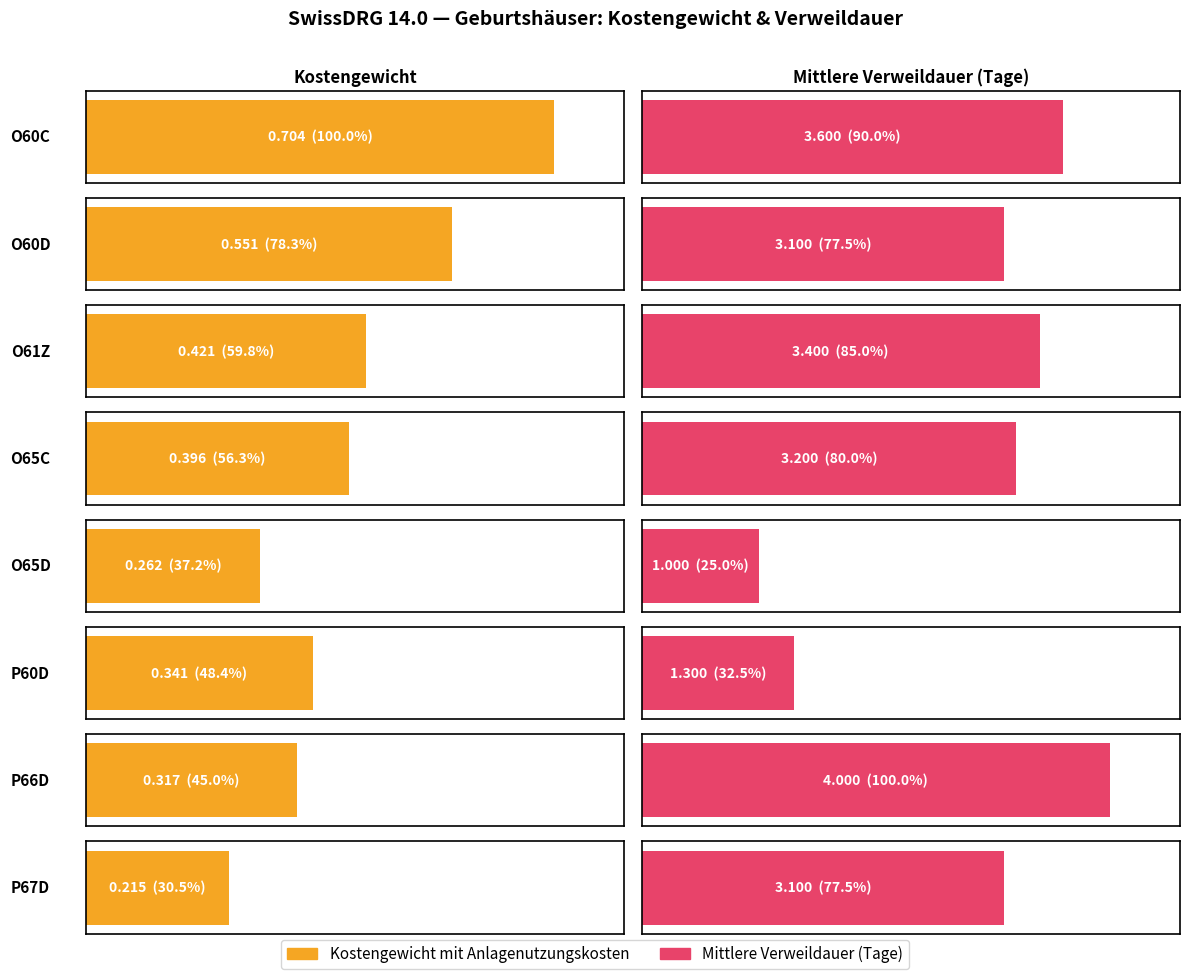

List the series in order of their peak value, lowest first.

Kostengewicht mit Anlagenutzungskosten, Mittlere Verweildauer